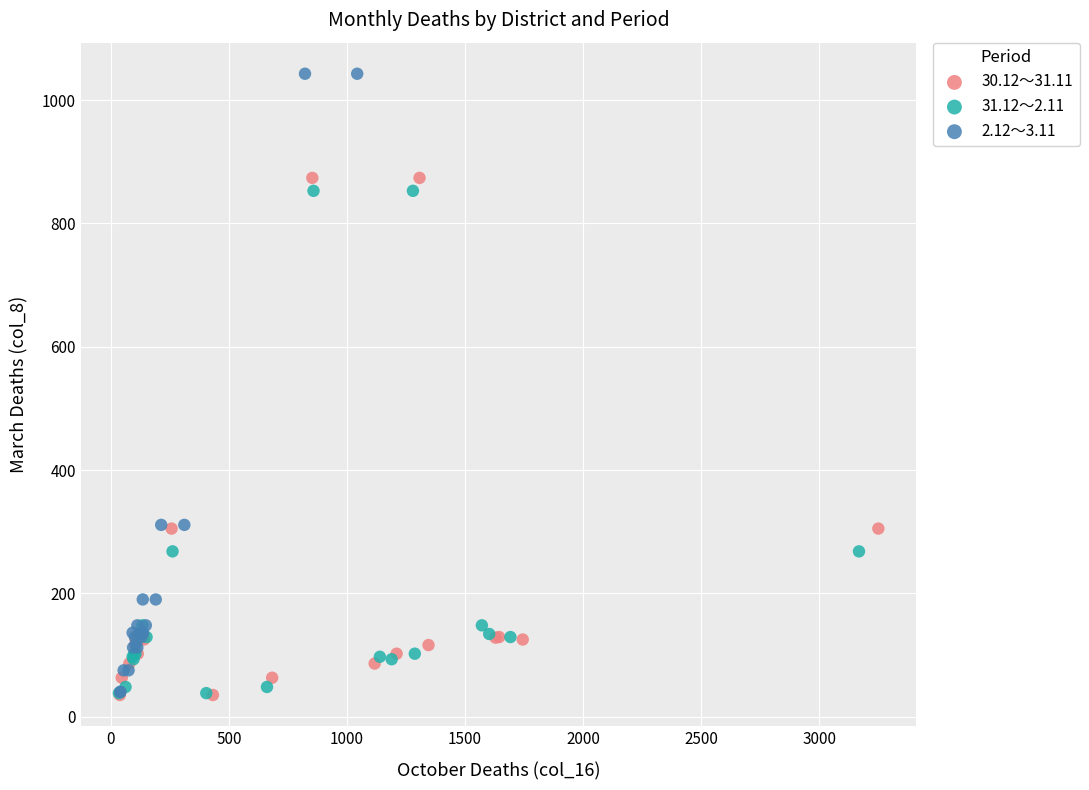

Which series has the largest Y range (max minus min)?

2.12～3.11